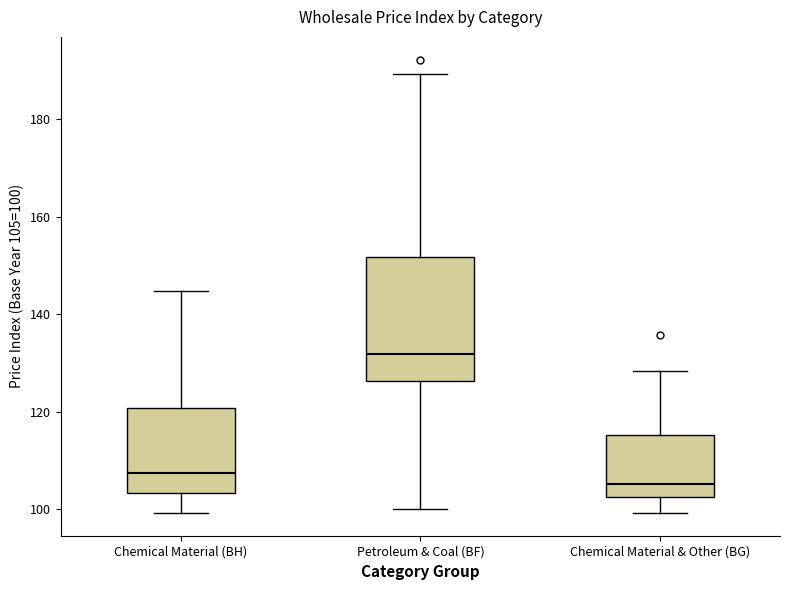

Where does the upper whisker of the box for Petroleum & Coal (BF) end on the y-axis? The values are not printed on the chart, so give them approximately, as read against the axis.

190